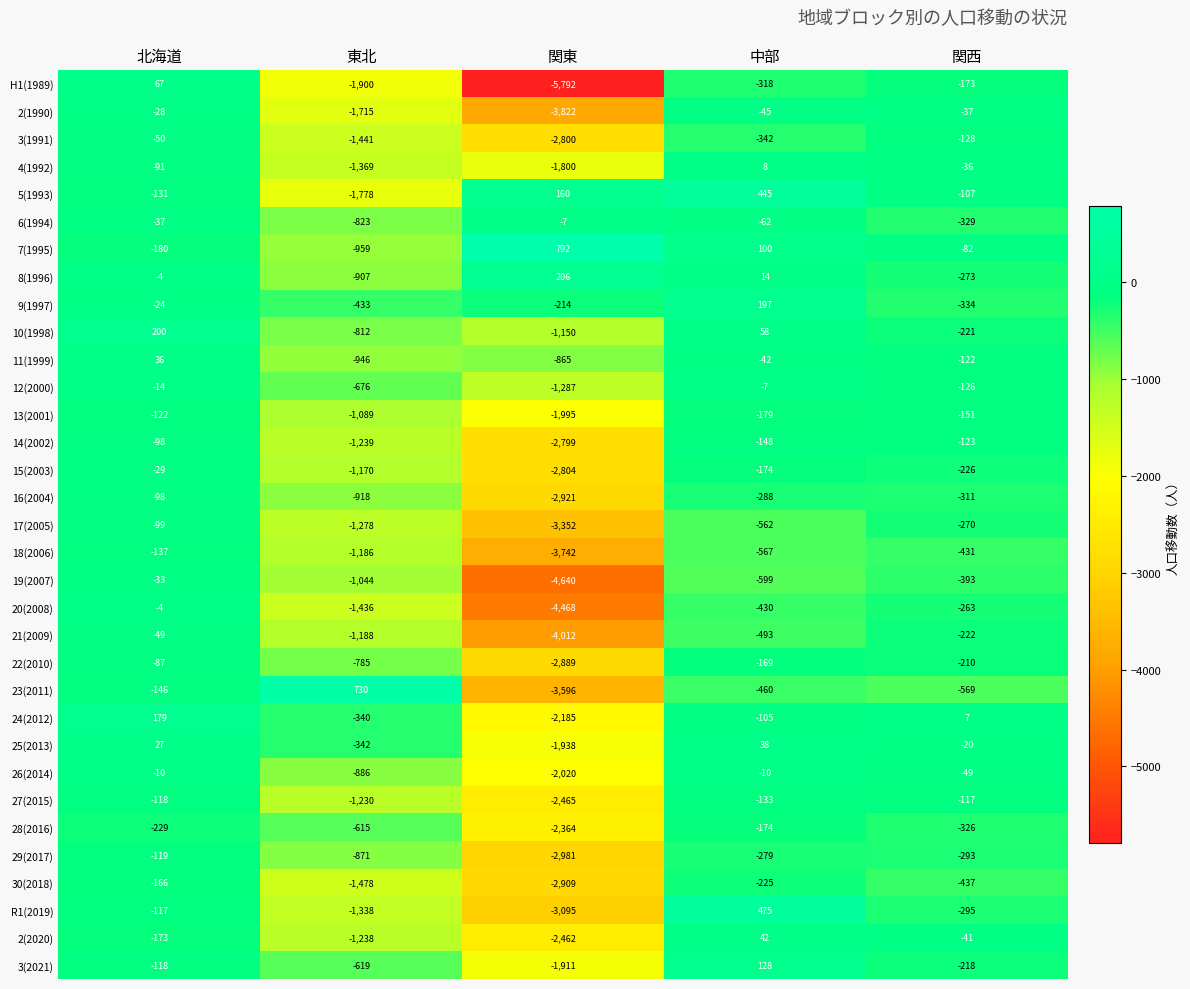

How many series are shown in this chart?

33